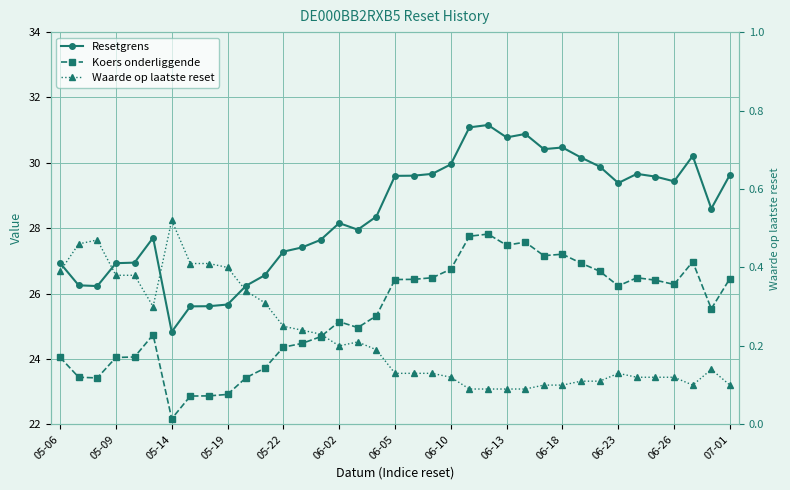

What value does the Koers onderliggende series have at 25?

27.6